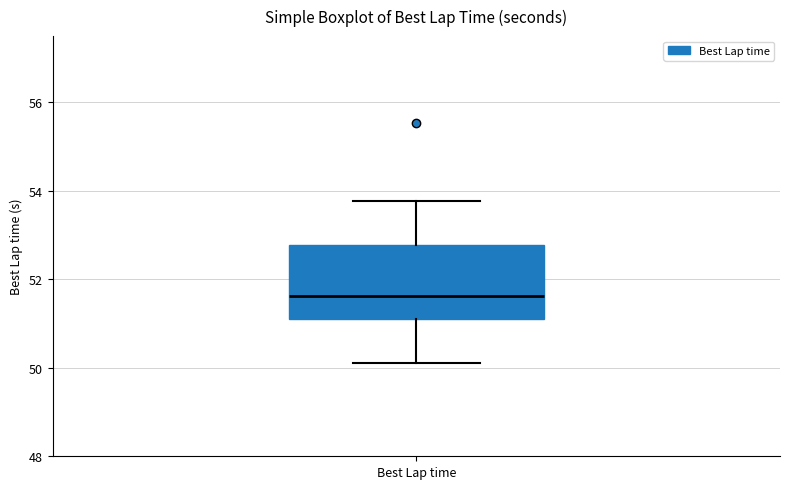

Read this box plot against the y-axis: the position of the median line, the range covered by the box, and the ends of both whiskers. The values are not printed on the chart, so give them approximately, as read against the axis.

median 51.6, box 51.0 to 52.8, whiskers 50.2 to 53.8